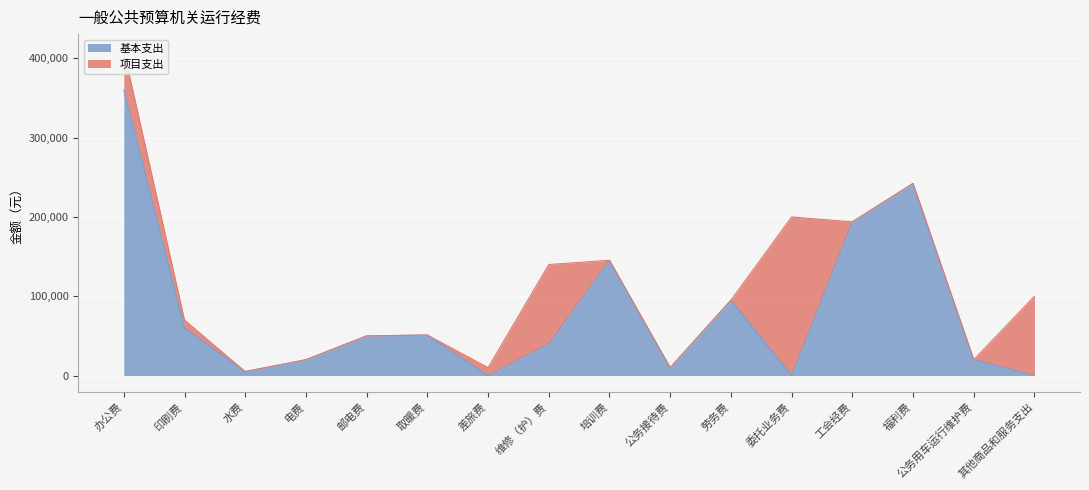

True or false: the data has more than 1 interior local peaks.

True